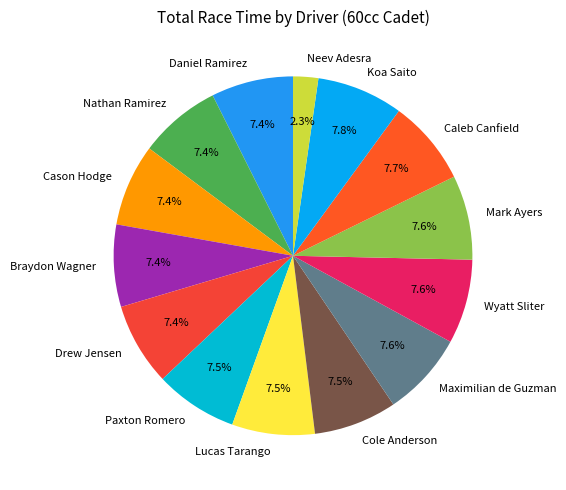

Which slice is the smallest?

Neev Adesra